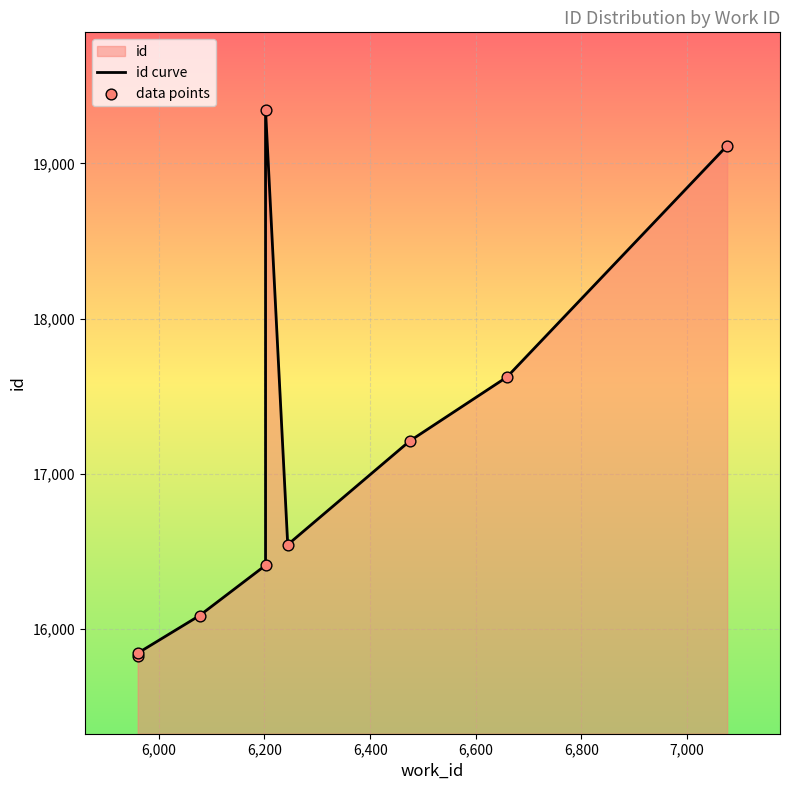

Which series contains the lowest Y value?

id curve